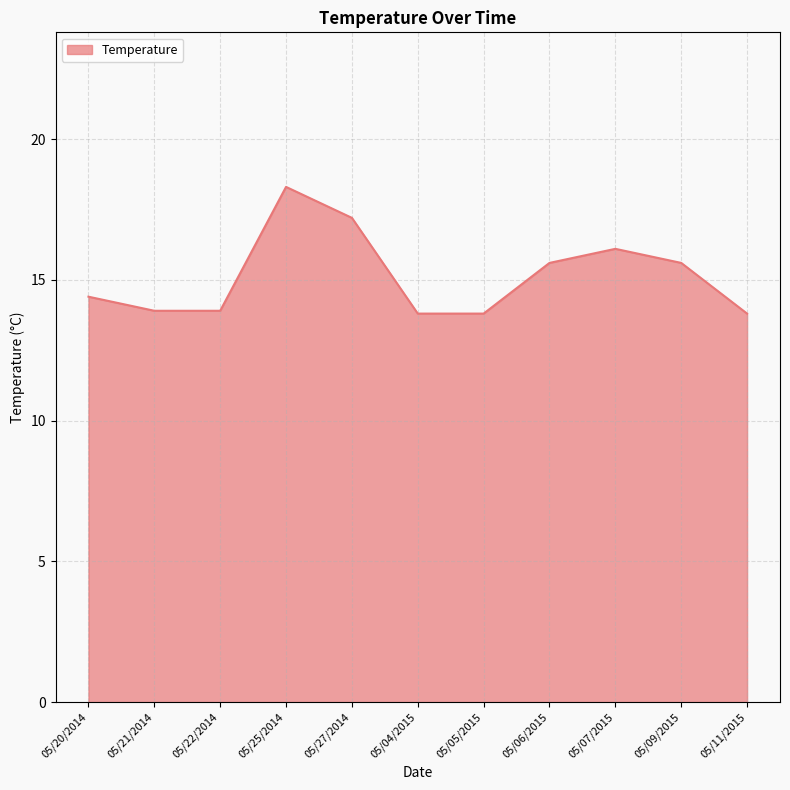

What position from the right is 05/11/2015?

1